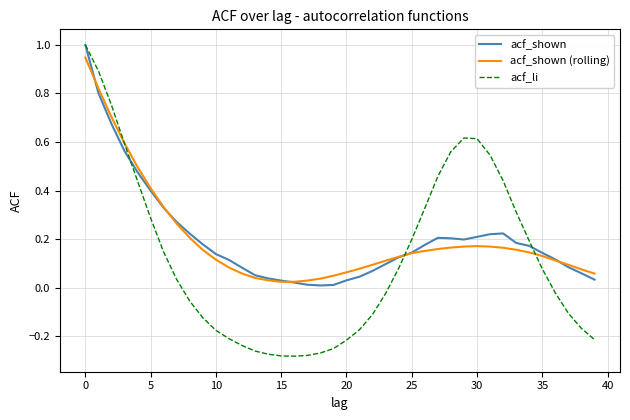

What is the greatest value displayed?

1.0